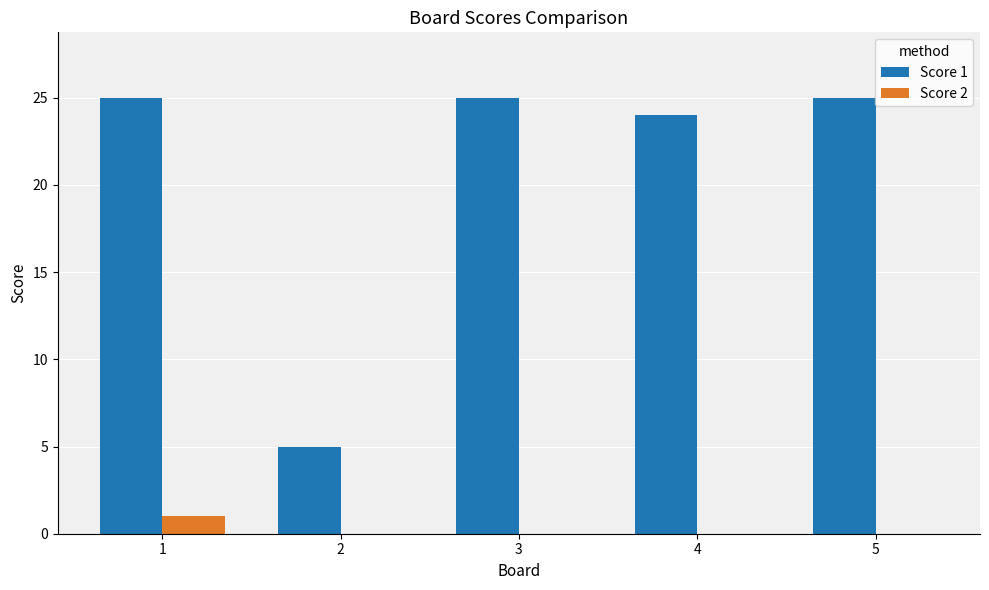

Reading right to left, transcribe all the data shown in this chart.

Score 1: 25	24	25	5	25
Score 2: 0	0	0	0	1